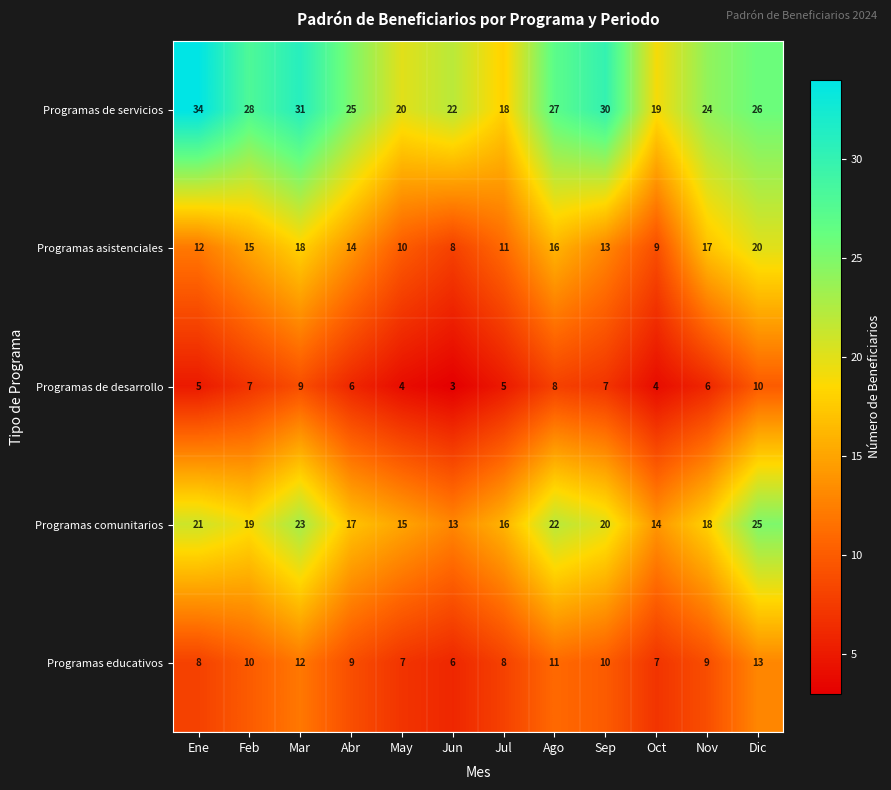

Is the value of Programas comunitarios at Ago greater than the value of Programas educativos at Nov?

Yes